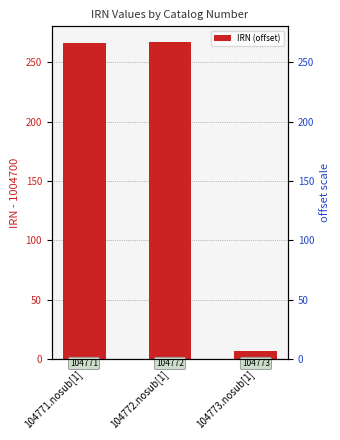

What is the greatest value displayed?

267